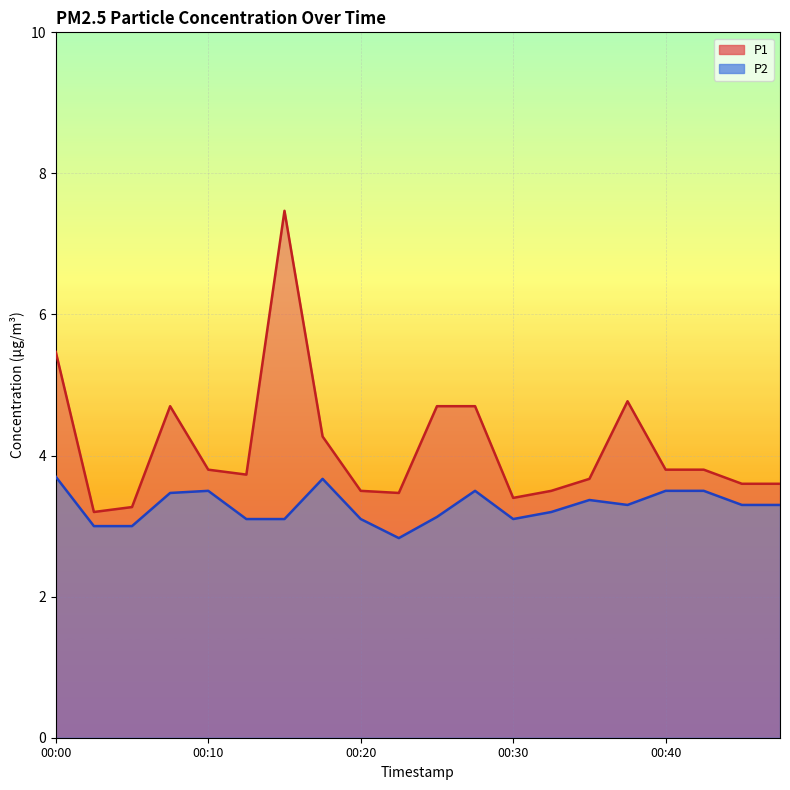

Which series has the widest spread of values?

P1